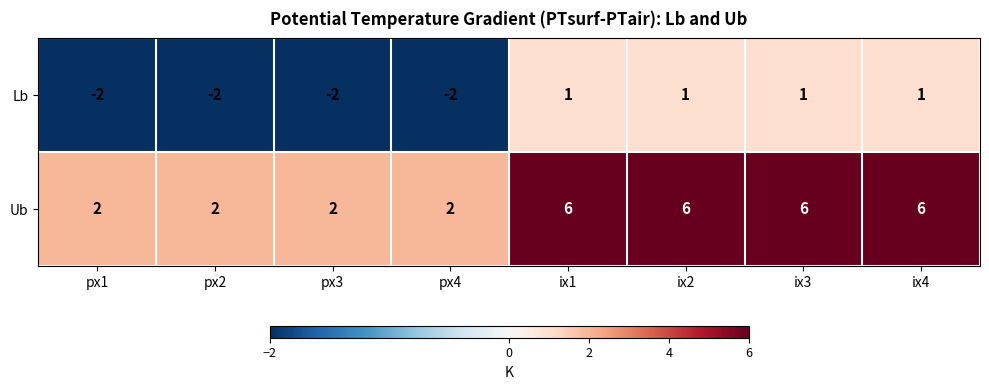

What is the greatest value displayed?

6